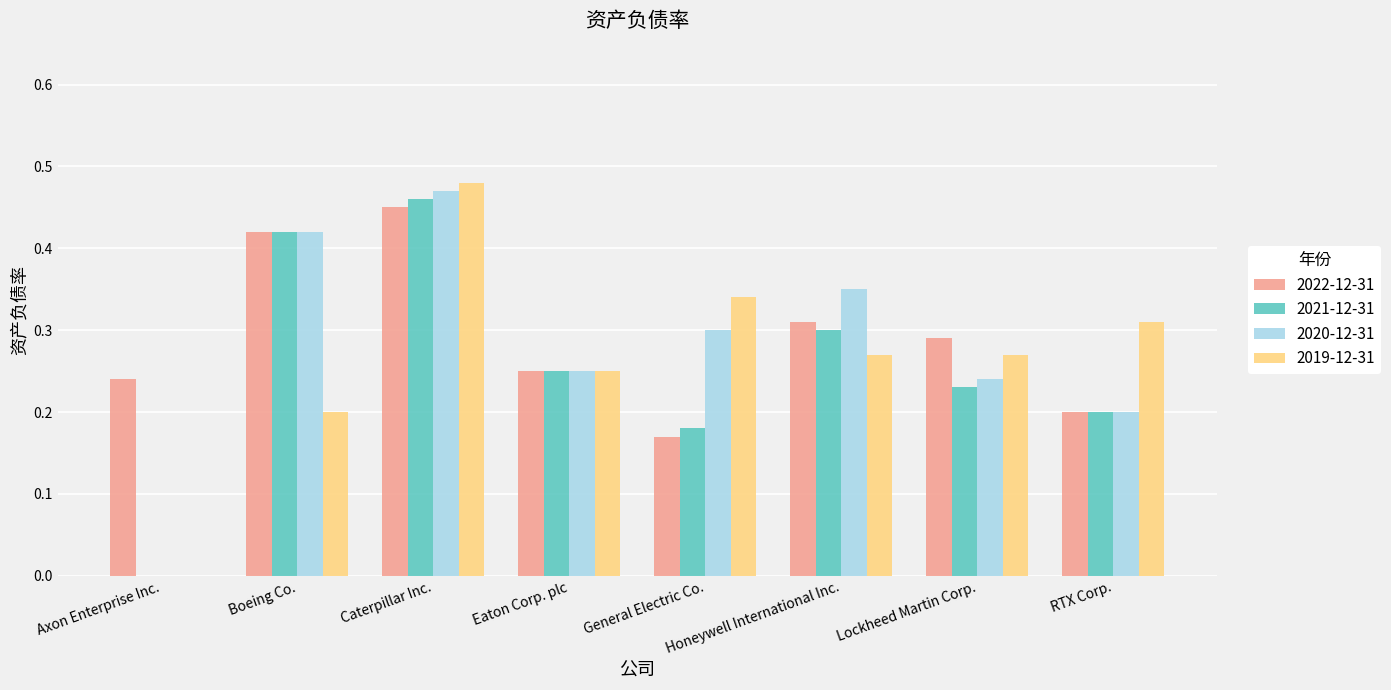

Which series changed the most between Boeing Co. and General Electric Co.?

2022-12-31